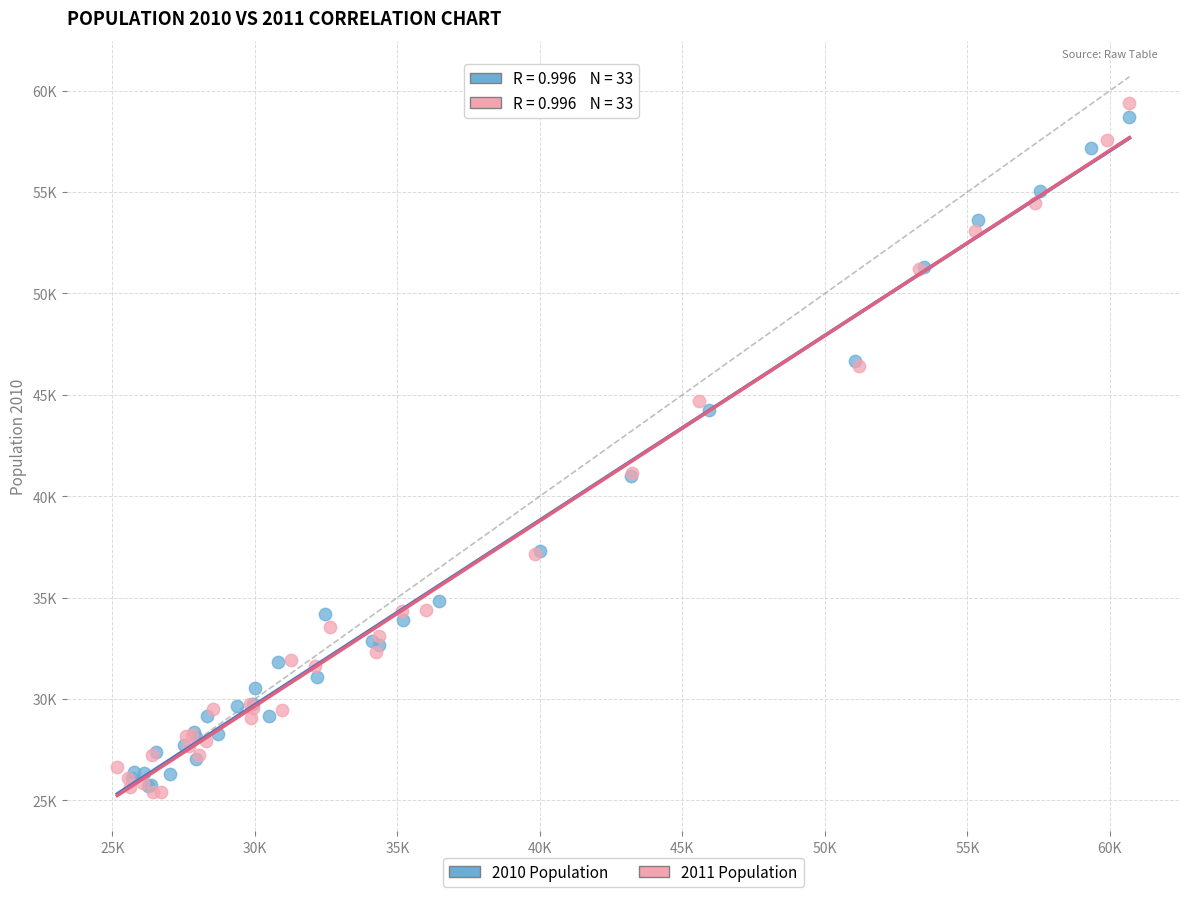

Which series has the widest spread of Y values?

2011 Population